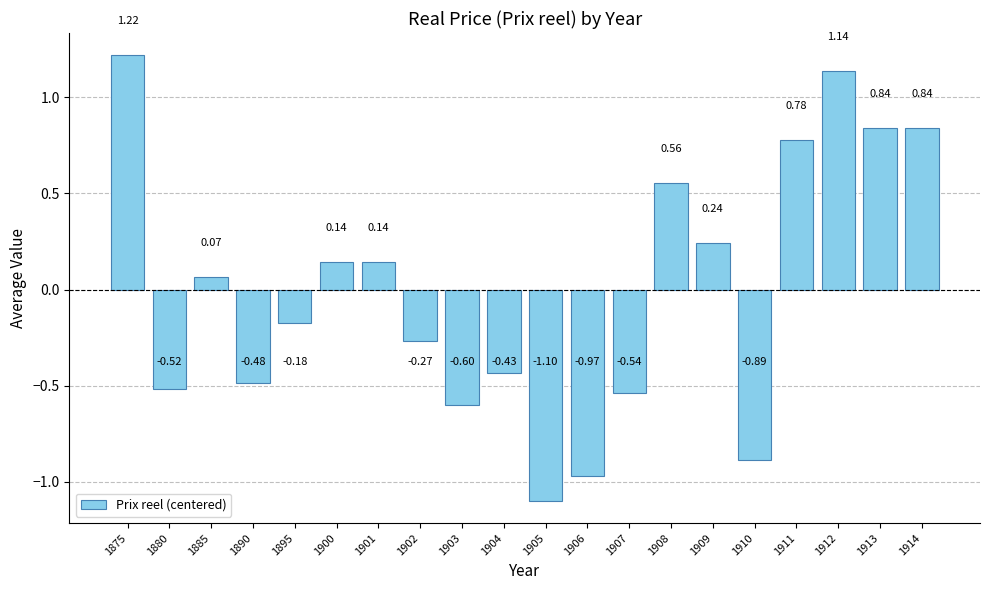

How many categories are shown in the chart?

20